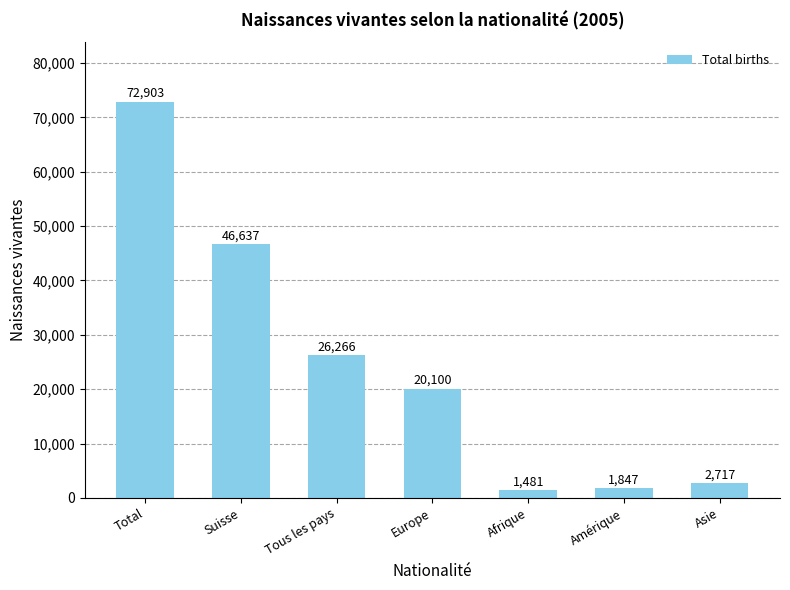

What is the ratio of the value at Tous les pays to the value at Suisse?

0.6